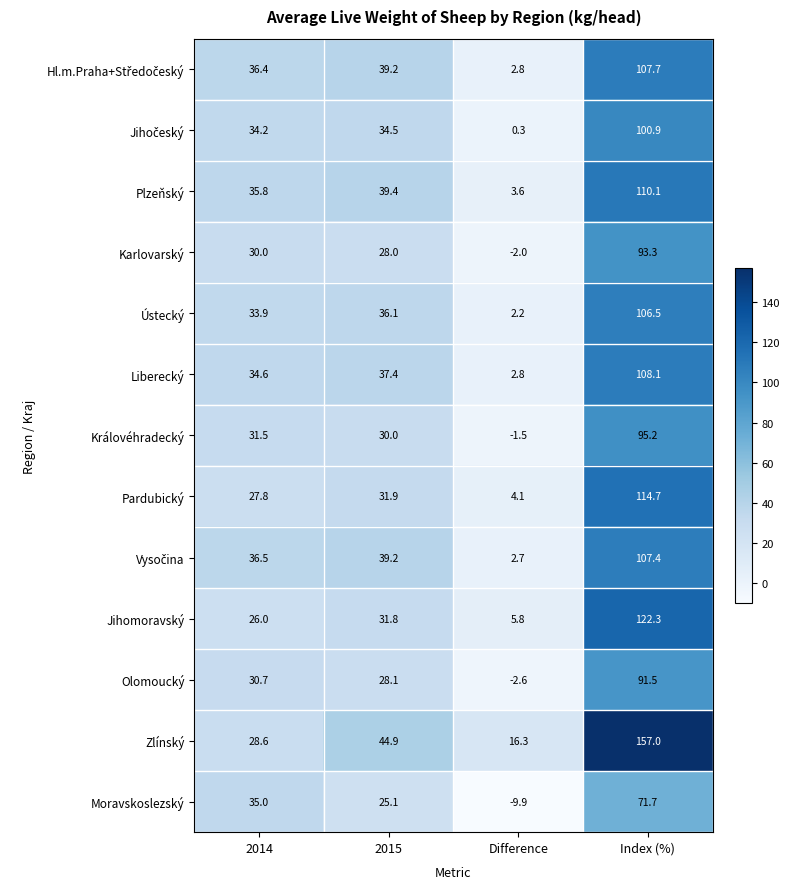

Which category has the lowest value across all series?

Difference